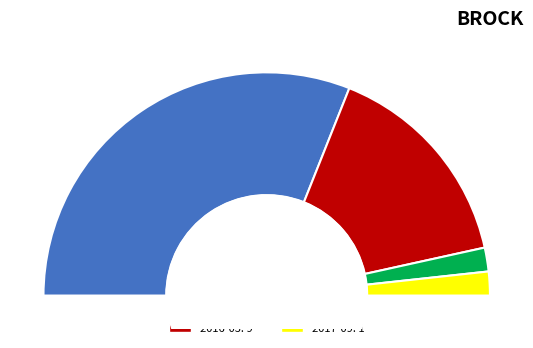

Is it true that 2016-04 is 3% of the pie?

True